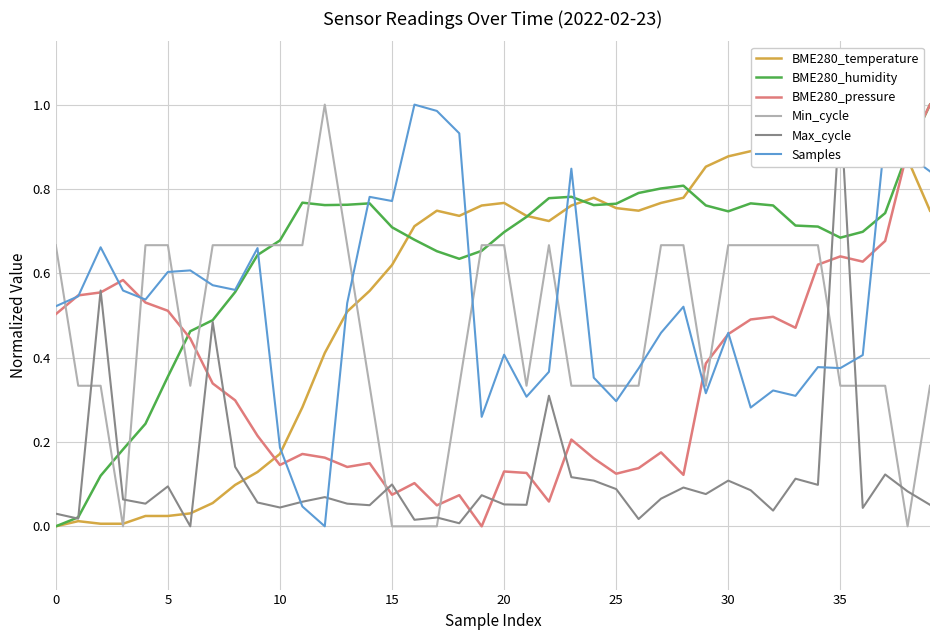

After their last crossing, which series has the higher values: BME280_humidity or BME280_pressure?

BME280_pressure